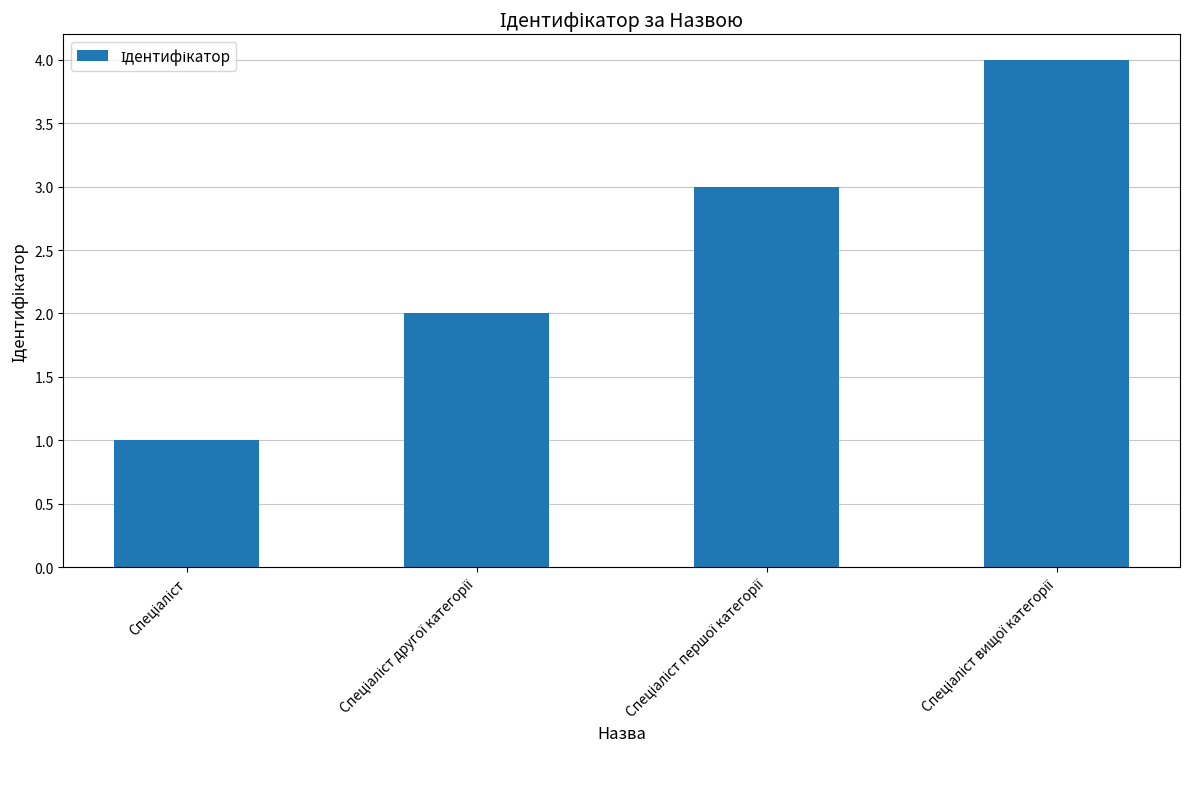

What is the difference between the maximum and minimum values?

3